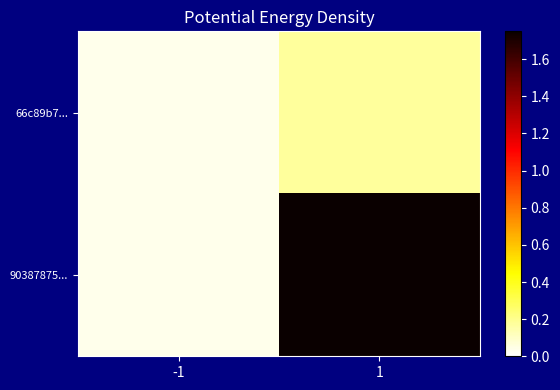

Reading left to right, list all the values displayed in this chart.

66c89b7...: -1=0.0	1=0.2
90387875...: -1=0.0	1=1.8